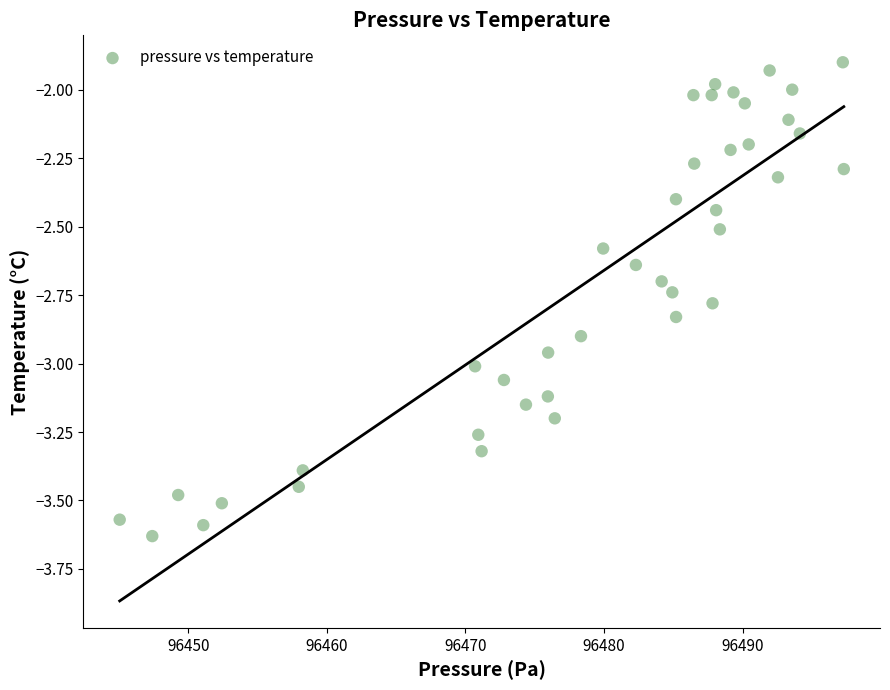

What is the range of X values (max minus min)?

52.2